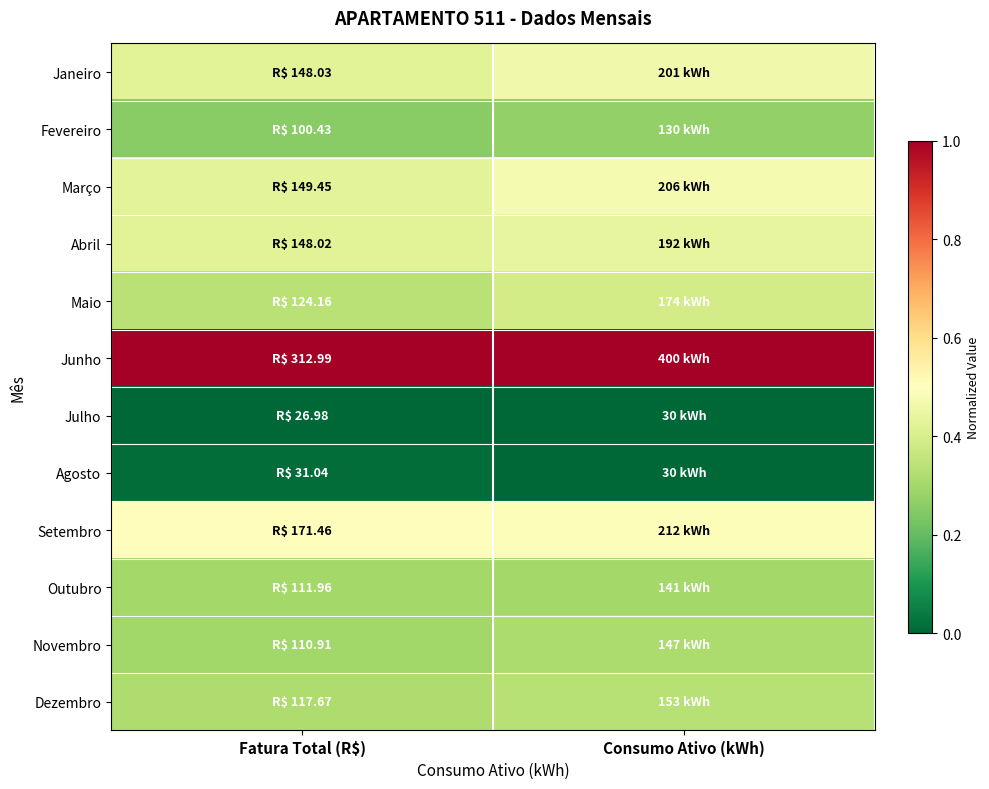

Between Consumo Ativo (kWh) and Fatura Total (R$), which is larger?

Consumo Ativo (kWh)